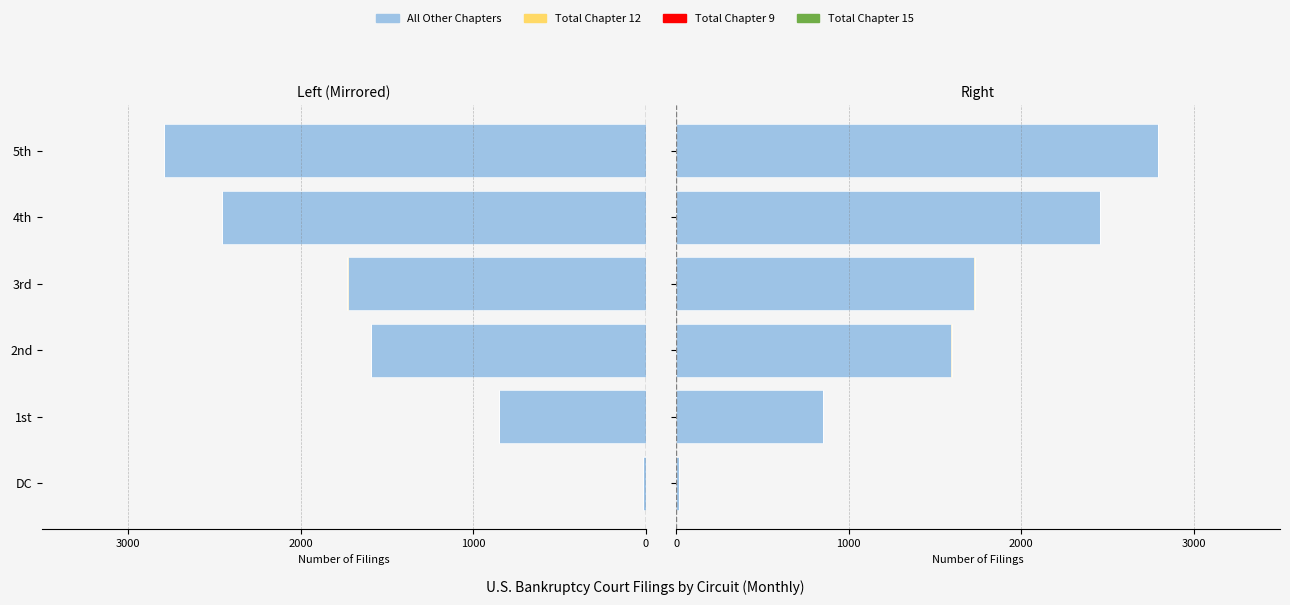

How many groups of bars are there?

6